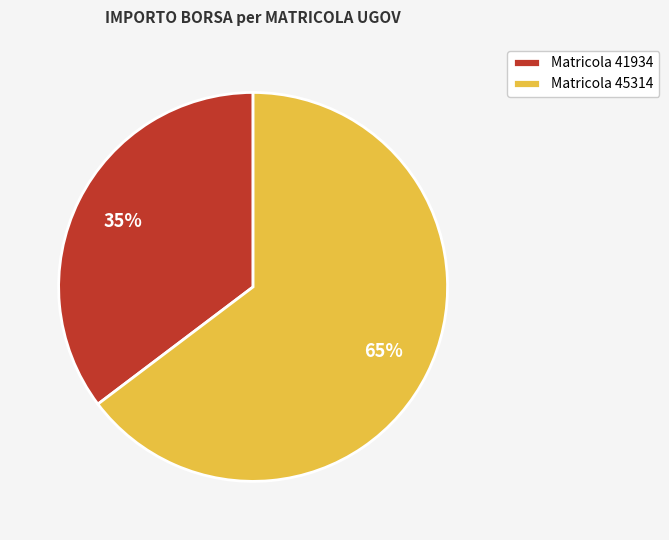

Do Matricola 45314 and Matricola 41934 together represent more than half of the pie?

Yes